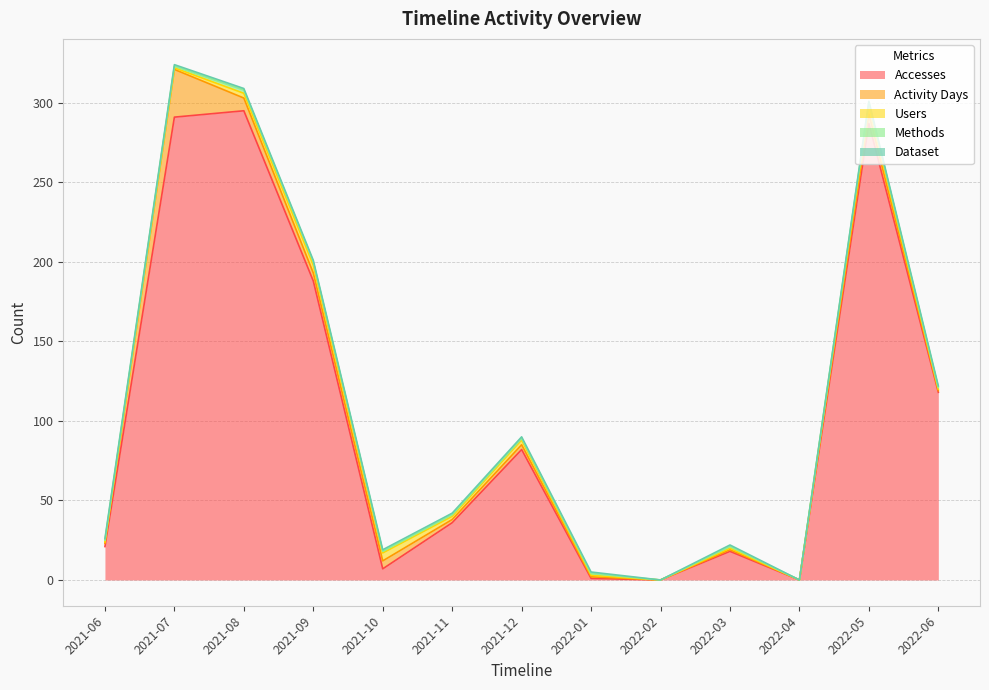

In Accesses, how many points are lower than both neighbors (excluding endpoints)?

3